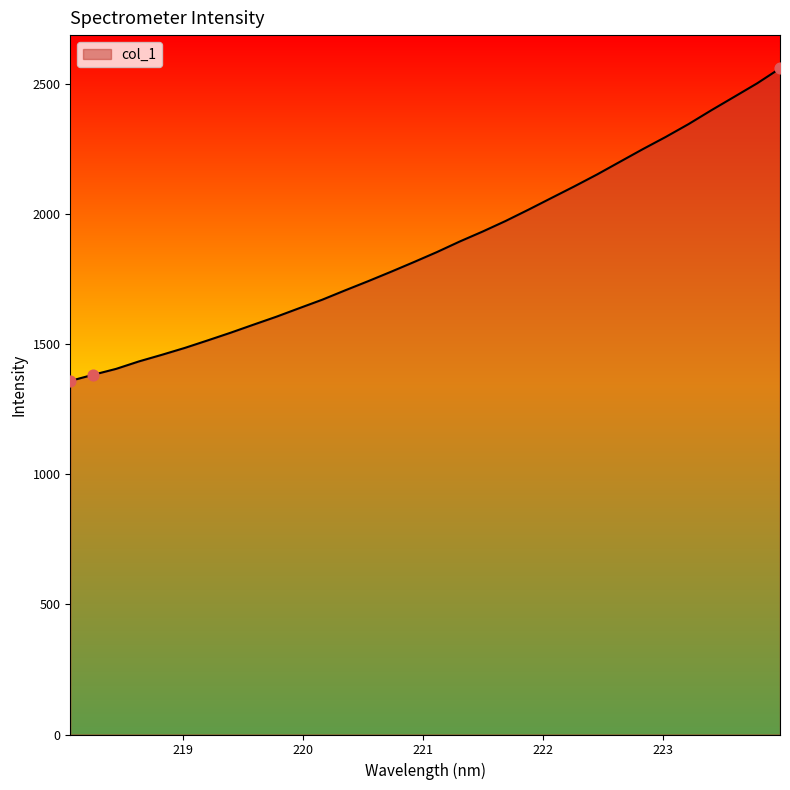

What is the smallest value displayed?

1359.0